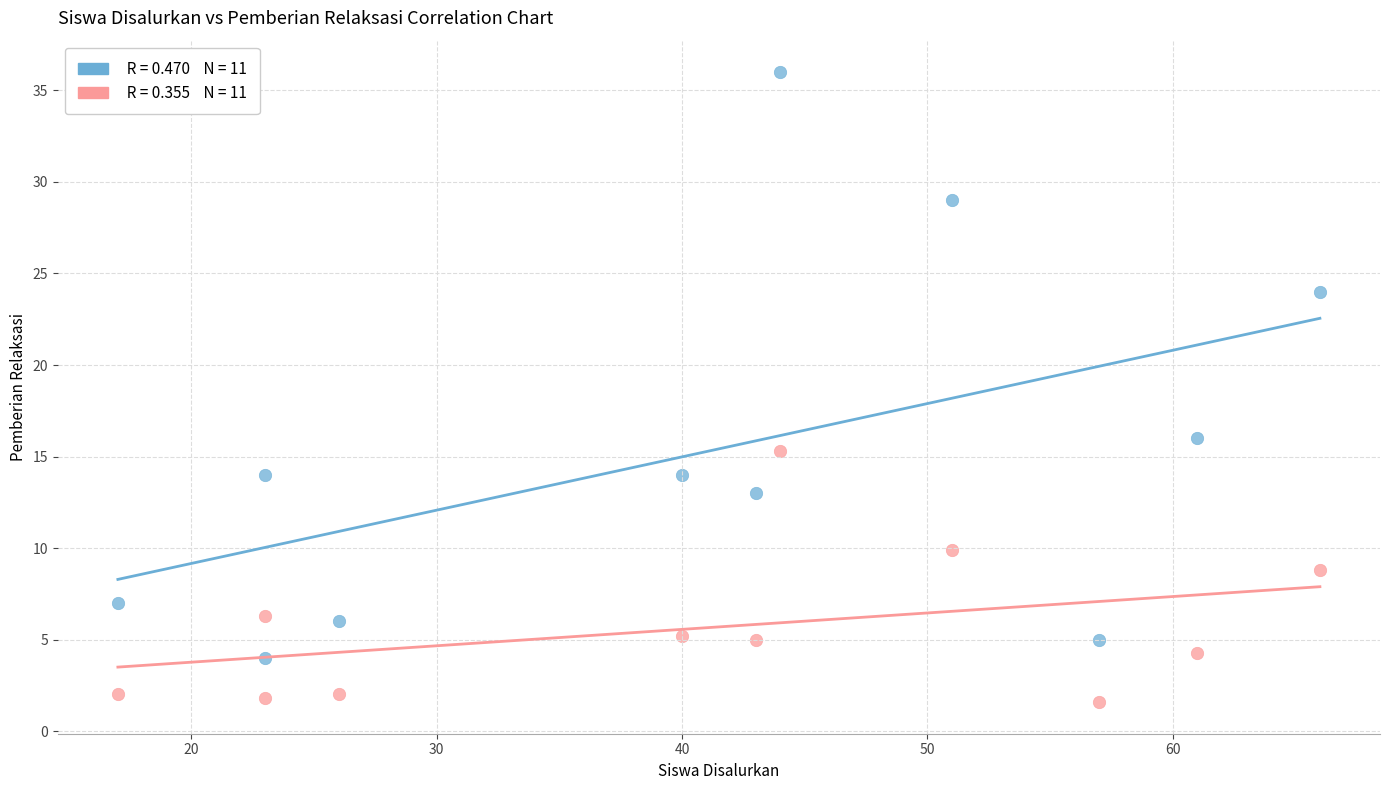

Across all data points, what is the range of Y values (max minus min)?

34.4